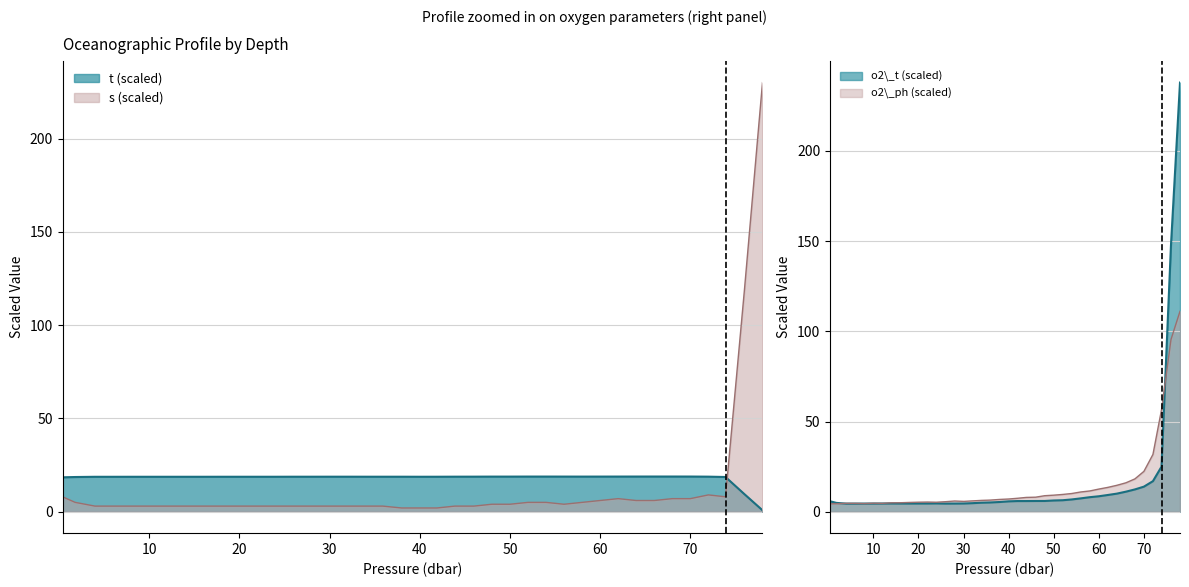

Reading left to right, transcribe all the data shown in this chart.

t: 18.4	18.6	18.7	18.7	18.7	18.7	18.7	18.7	18.7	18.7	18.7	18.7	18.7	18.8	18.8	18.8	18.8	18.8	18.8	18.8	18.7	18.7	18.8	18.8	18.8	18.8	18.8	18.8	18.8	18.8	18.8	18.8	18.8	18.8	18.8	18.8	18.8	18.6	9.4	0.8
s: 8.0	5.0	3.0	3.0	3.0	3.0	3.0	3.0	3.0	3.0	3.0	3.0	3.0	3.0	3.0	3.0	3.0	3.0	3.0	2.0	2.0	2.0	3.0	3.0	4.0	4.0	5.0	5.0	4.0	5.0	6.0	7.0	6.0	6.0	7.0	7.0	9.0	8.0	119.0	230.0
o2_t: 5.8	4.9	4.5	4.5	4.5	4.5	4.5	4.6	4.5	4.5	4.5	4.5	4.6	4.5	4.5	4.6	4.7	5.0	5.1	5.4	5.7	5.9	5.9	5.9	6.0	6.2	6.4	6.8	7.4	8.1	8.6	9.3	10.0	11.1	12.4	13.9	16.9	25.0	147.9	237.9
o2_ph: 4.4	4.4	4.7	4.6	4.5	4.7	4.6	4.9	5.0	5.1	5.3	5.3	5.3	5.5	5.9	5.7	6.0	6.3	6.4	6.8	7.0	7.4	7.9	8.1	8.9	9.2	9.6	10.1	10.9	11.5	12.5	13.5	14.6	16.0	18.2	22.4	31.8	56.5	95.5	111.1